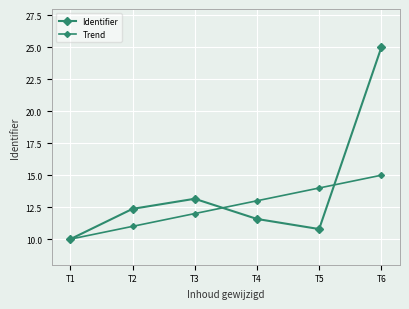

Reading left to right, list all the values displayed in this chart.

Identifier: 10.0	12.4	13.2	11.6	10.8	25.0
Trend: 10.0	11.0	12.0	13.0	14.0	15.0